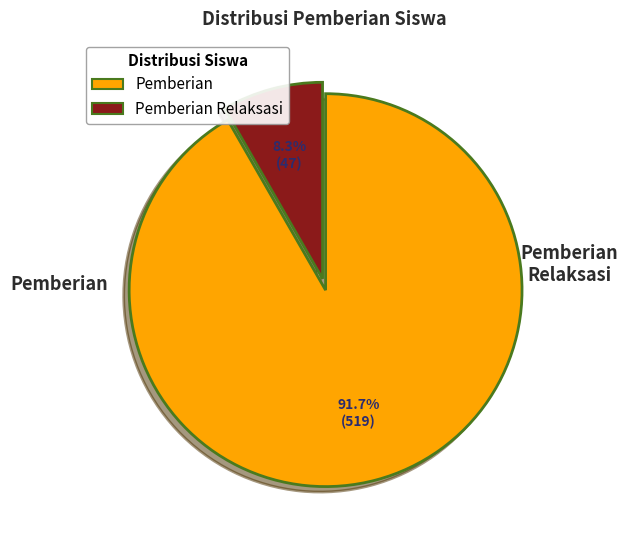

Does any single category account for the majority?

Yes